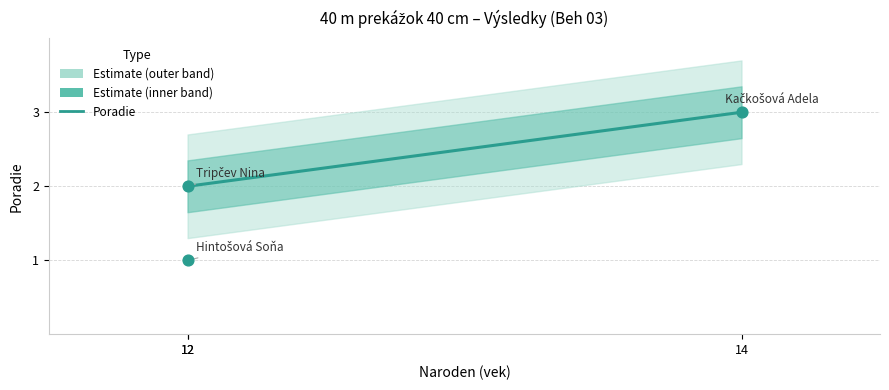

What is the change in value from 12 to 14?

+2